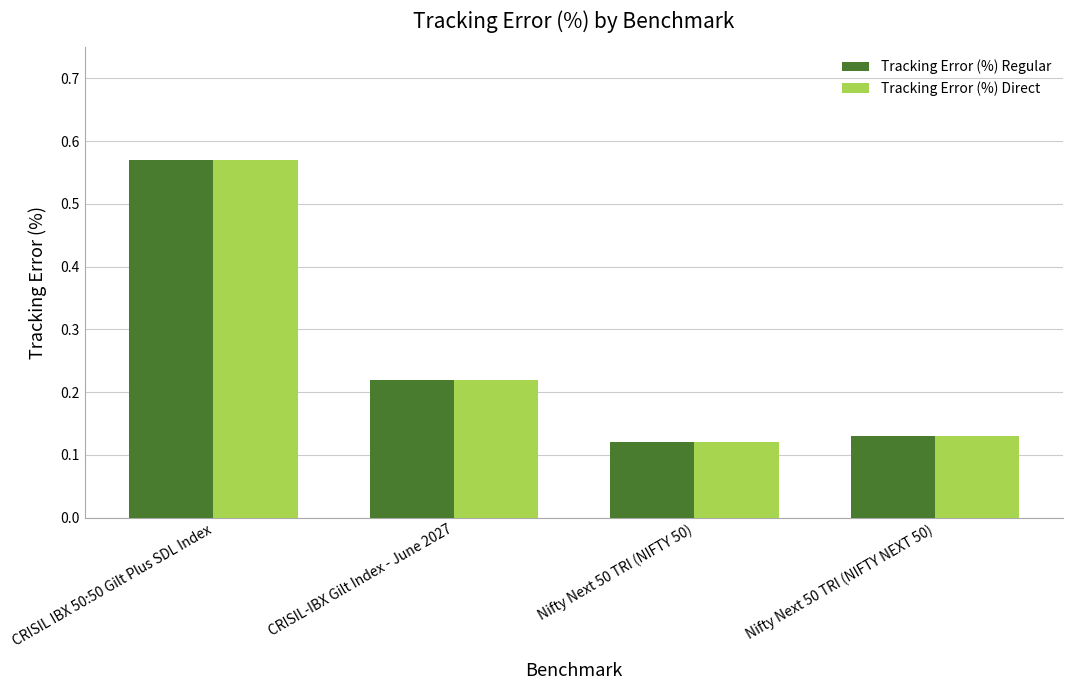

At how many categories does at least one series exceed 0?

4